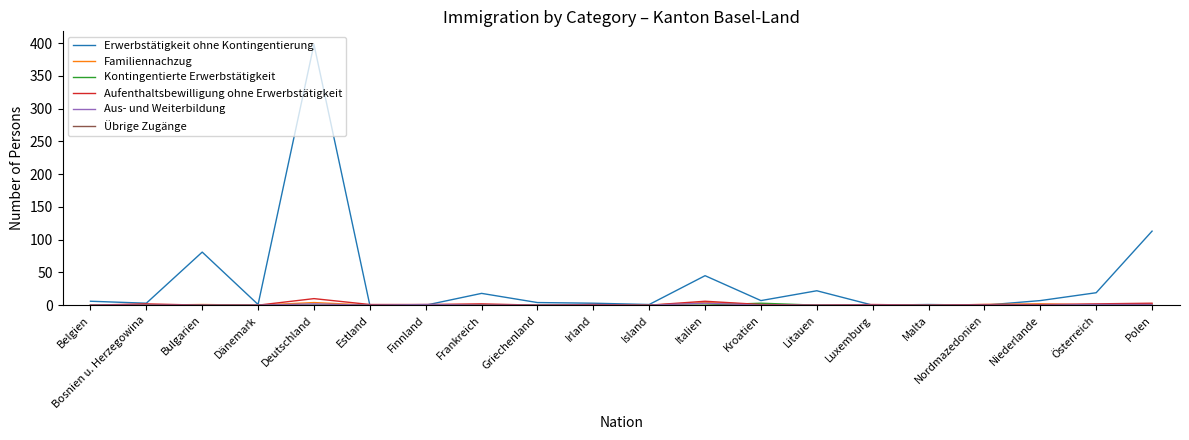

What is the maximum value shown in the chart?

398